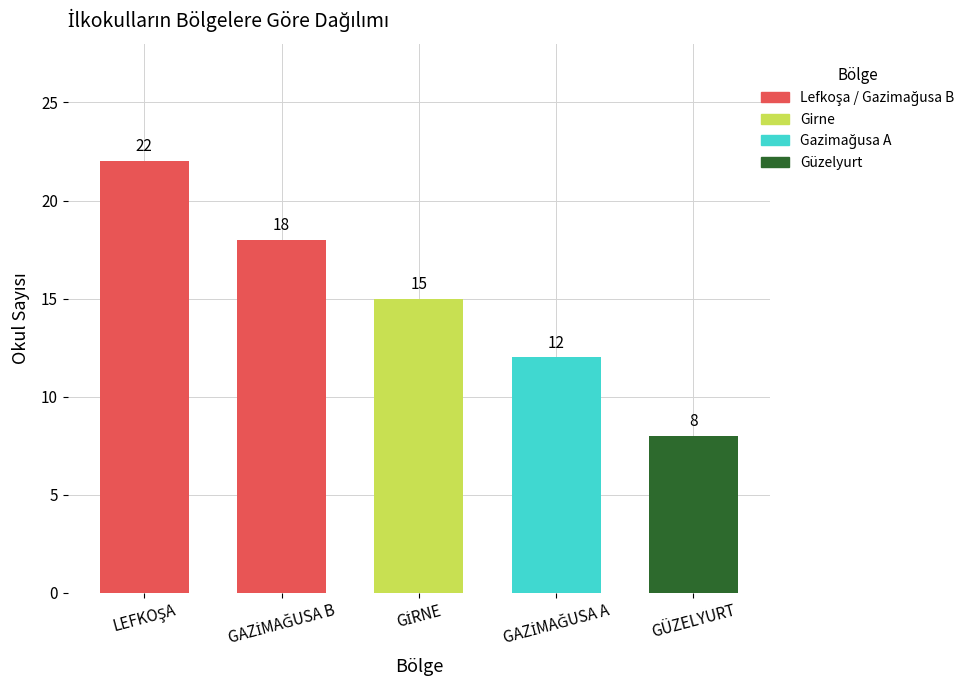

Are the bars horizontal?

No